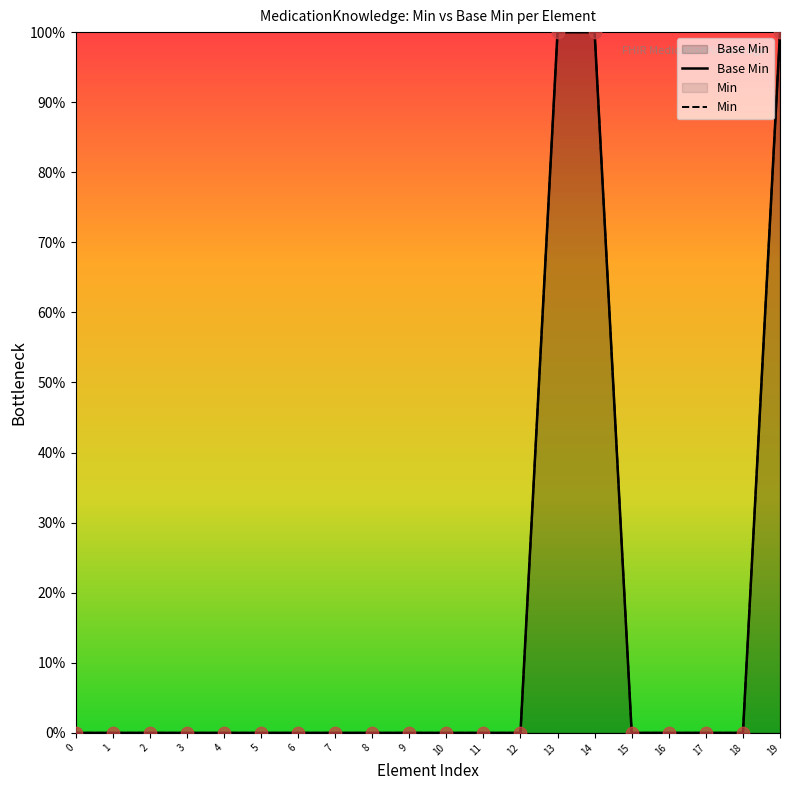

Which series has the widest spread of Y values?

Base Min